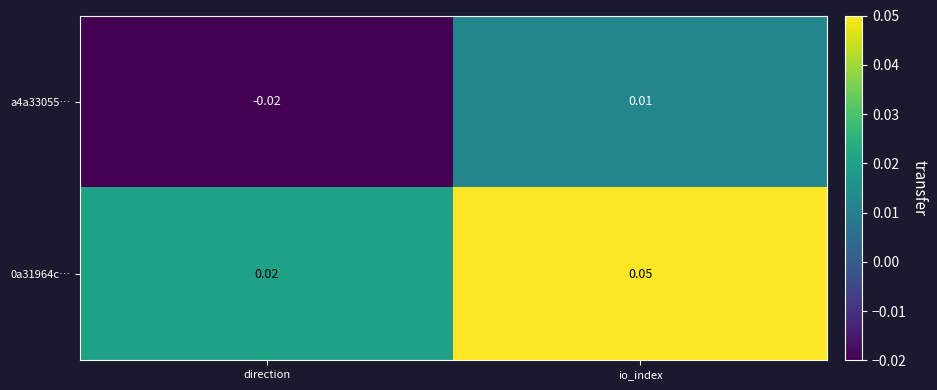

Where is a4a33055… nearest to the value 0?

io_index